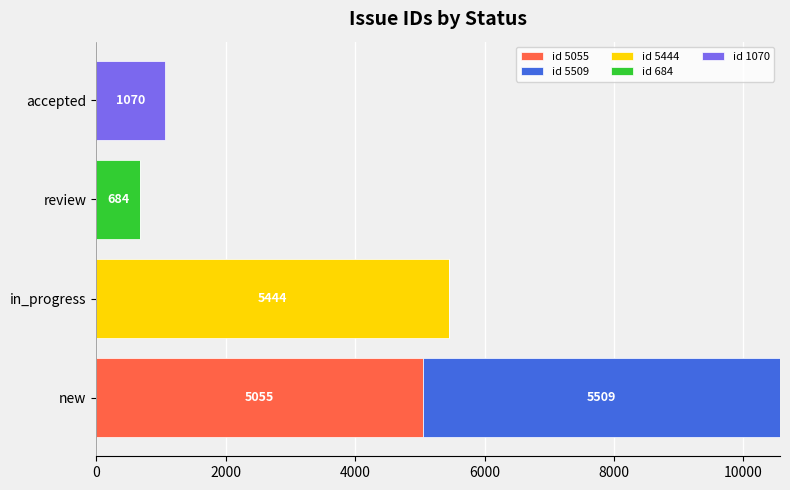

Count the id 5055 values in the range 0 to 5055.

4